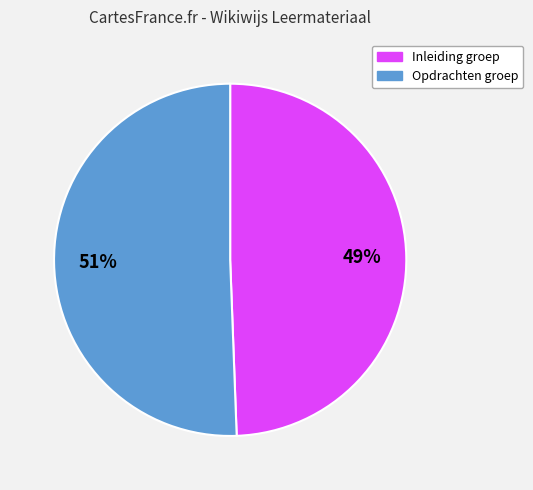

Does any single category account for the majority?

Yes